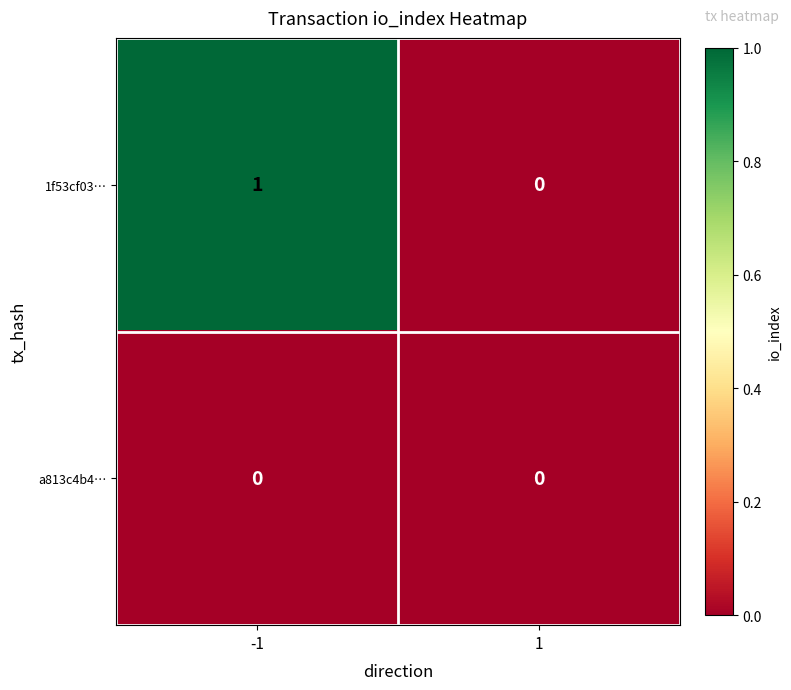

Rank the series by their average value, from lowest to highest.

a813c4b4…, 1f53cf03…